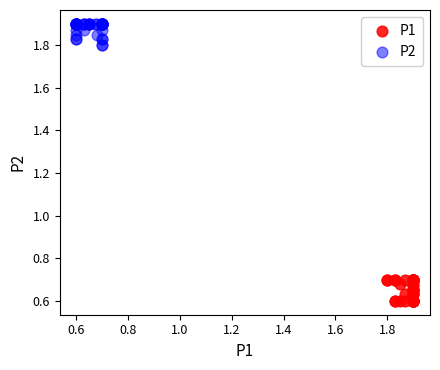

Which series contains the lowest Y value?

P1